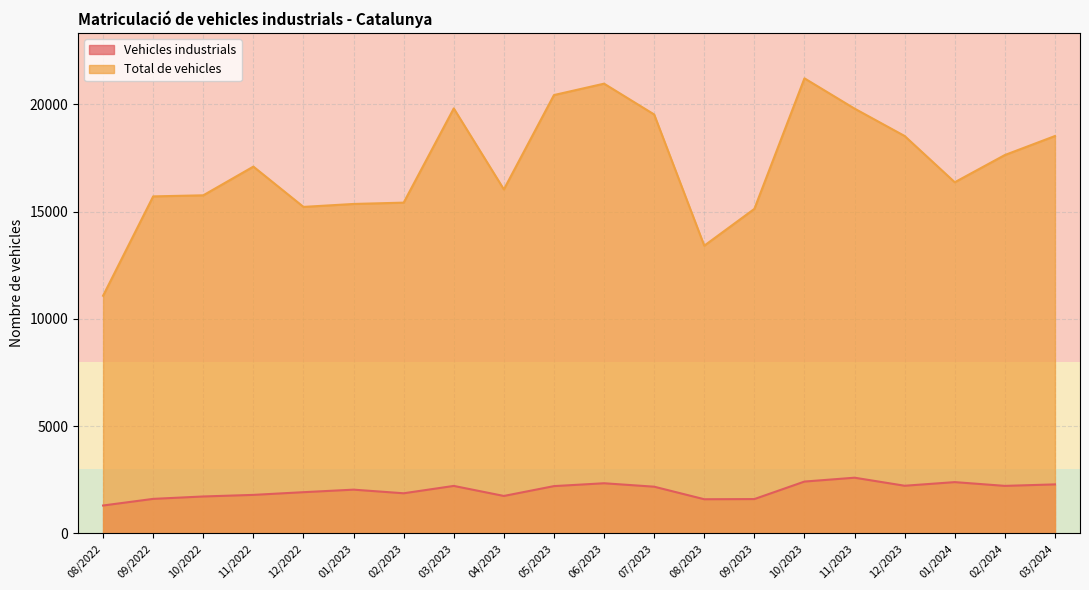

Is the value of Vehicles industrials at 08/2022 greater than the value of Total de vehicles at 08/2023?

No